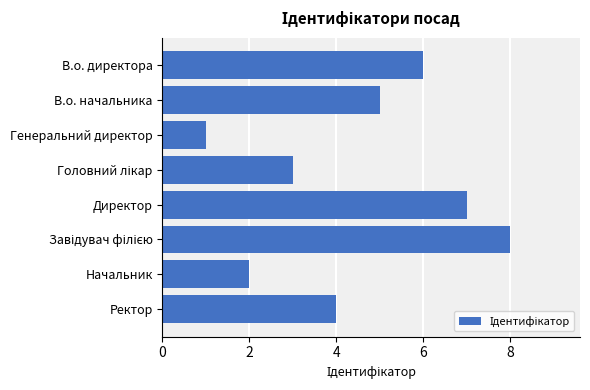

What is the label of the 8th bar from the bottom?

В.о. директора